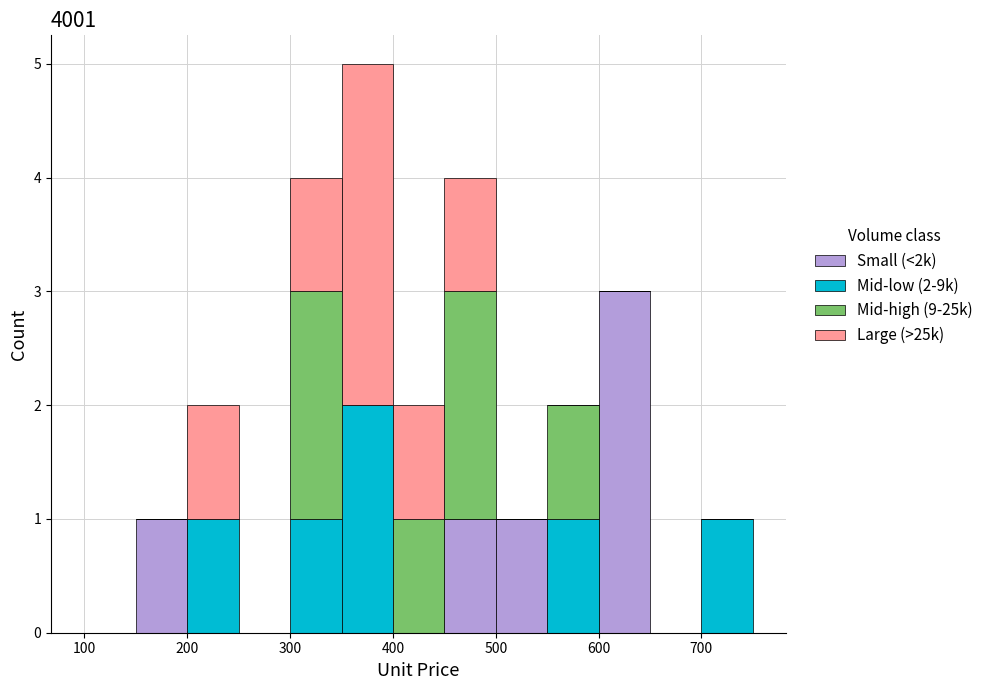

Which range on the x-axis has the tallest stacked bar (by total height)?

350 to 400